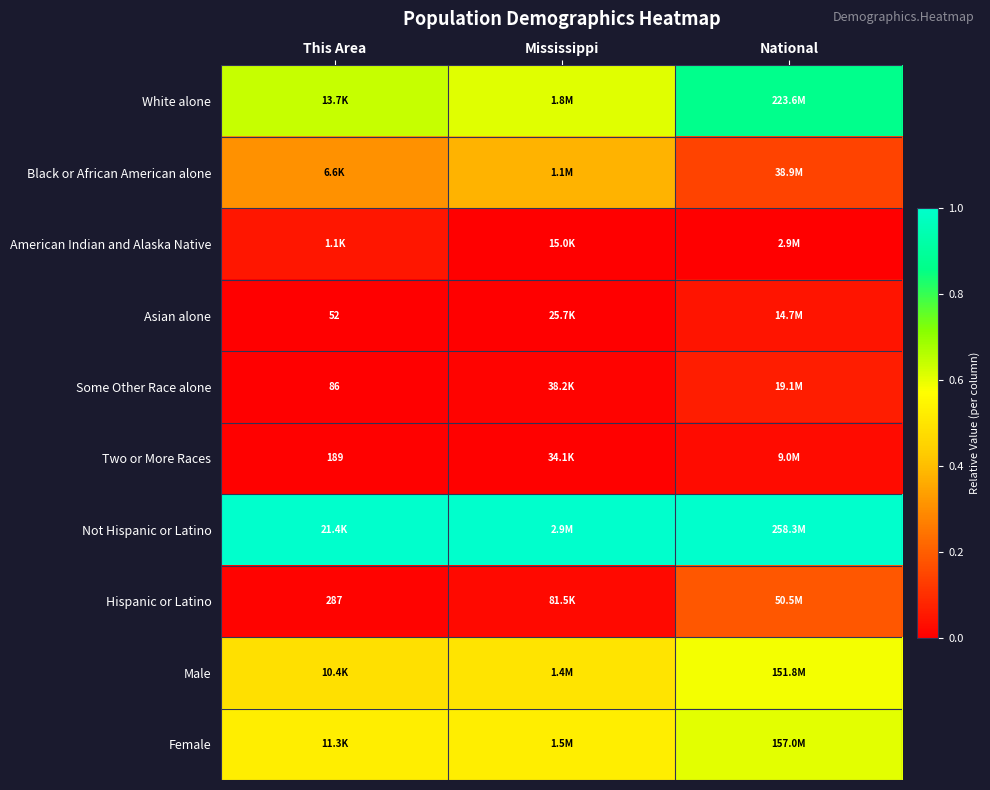

What is the average value of the White alone series?

0.7